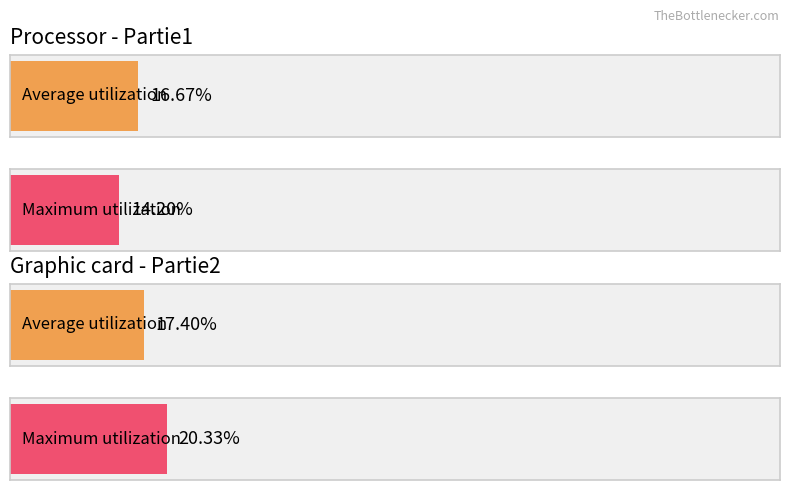

What is the average value of the Average utilization (Processor) series?

17